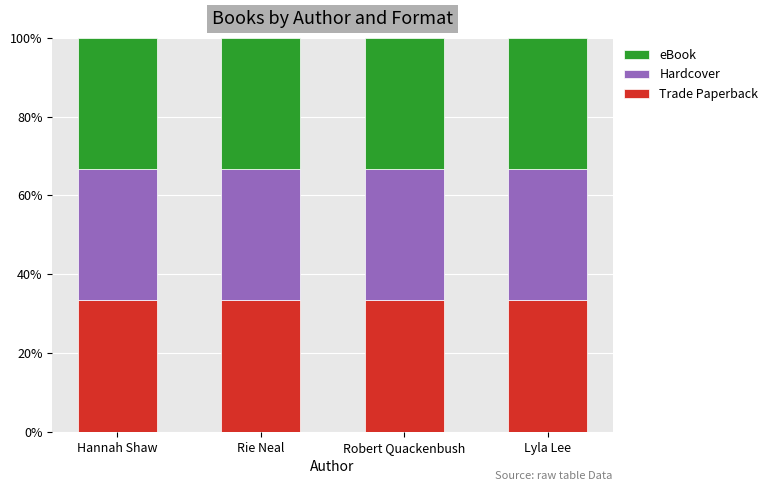

Reading left to right, transcribe all the data shown in this chart.

Trade Paperback: Hannah Shaw=16	Rie Neal=16	Robert Quackenbush=17	Lyla Lee=15
Hardcover: Hannah Shaw=16	Rie Neal=15	Robert Quackenbush=17	Lyla Lee=15
eBook: Hannah Shaw=15	Rie Neal=15	Robert Quackenbush=17	Lyla Lee=15